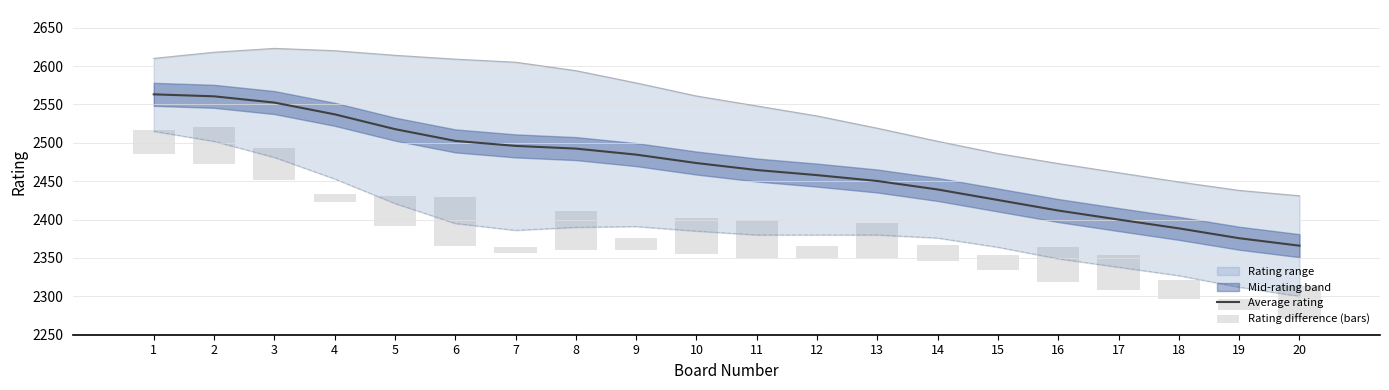

What is the difference between the Average rating values at 10 and 13?

23.4